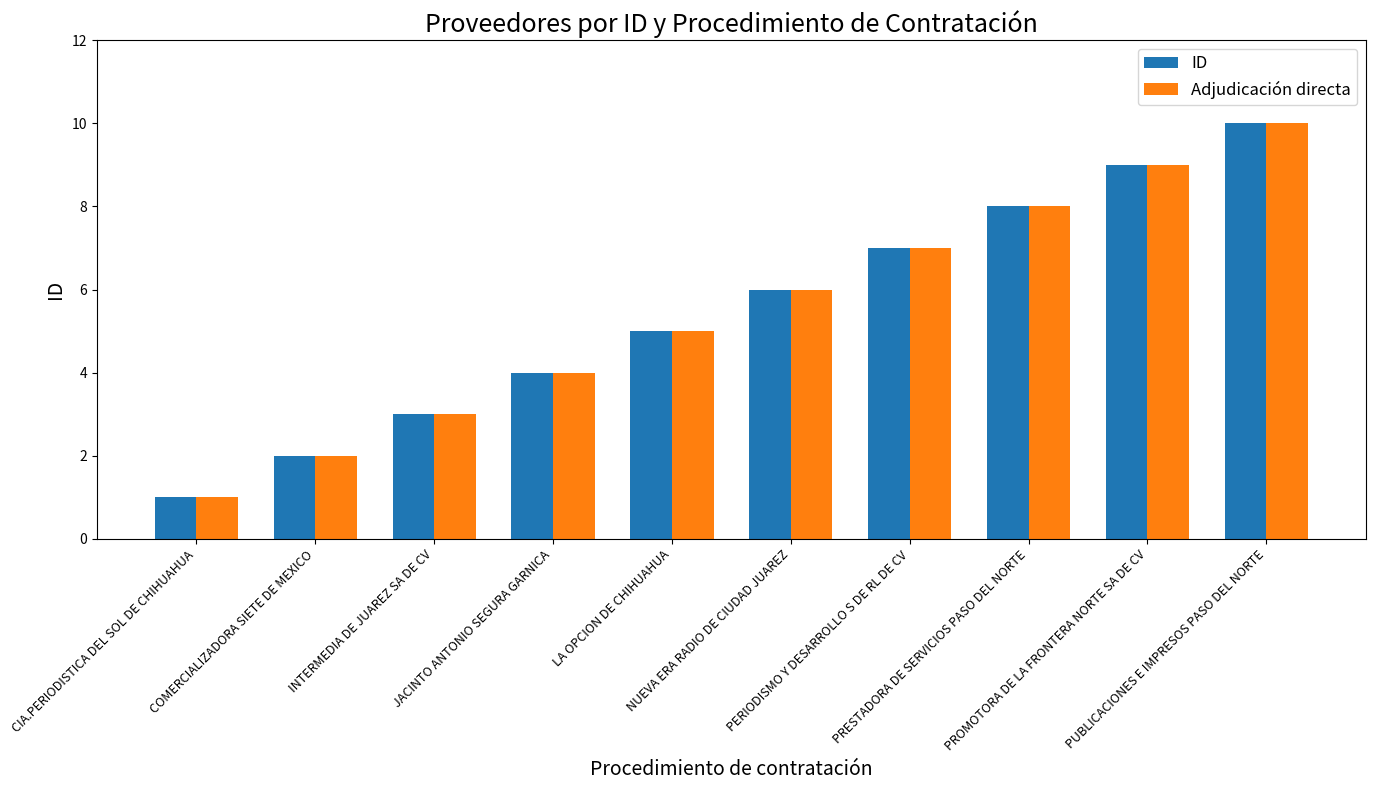

What is the total value across all series at PERIODISMO Y DESARROLLO S DE RL DE CV?

14